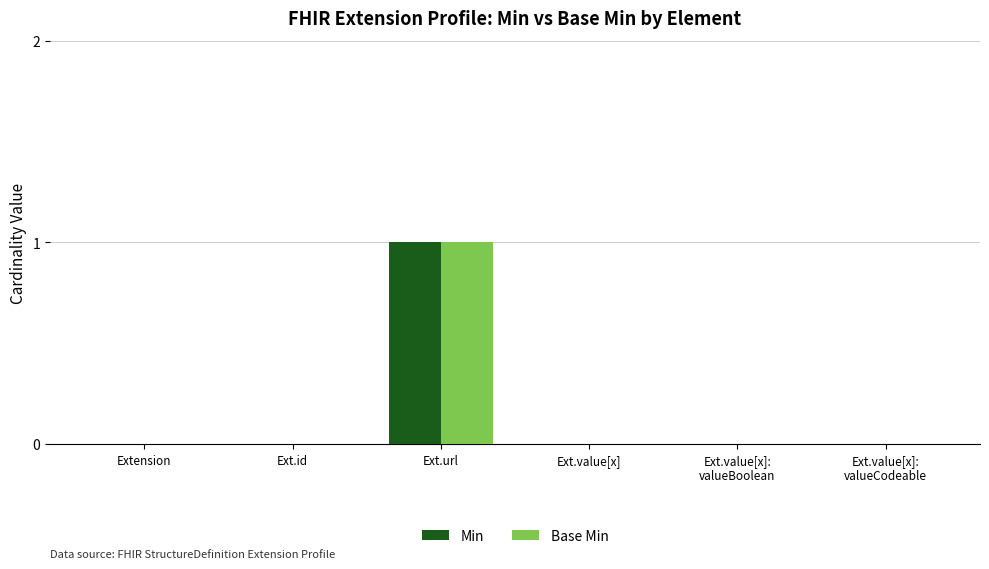

At which category is the sum across all series the highest?

Ext.url